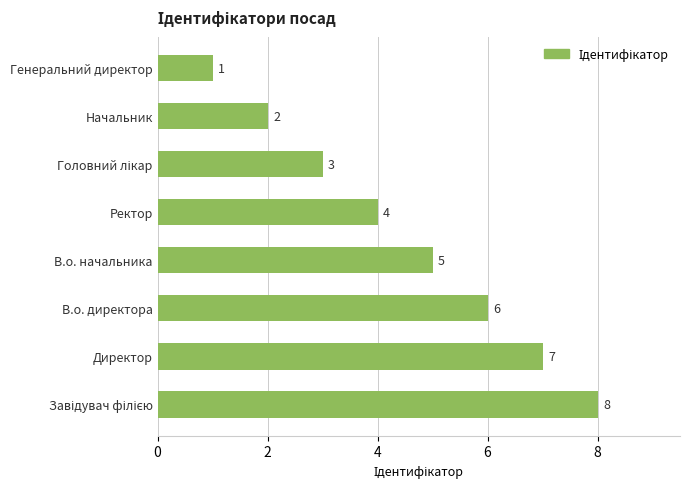

True or false: the data shows 3 at Начальник.

False